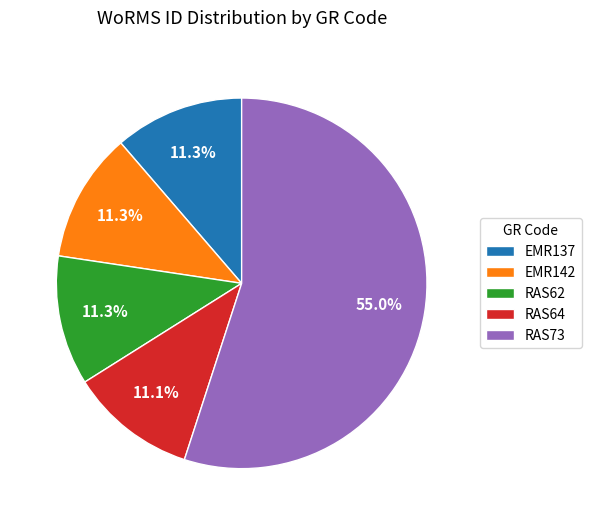

What is the total percentage of RAS62 and RAS73?

66.3%